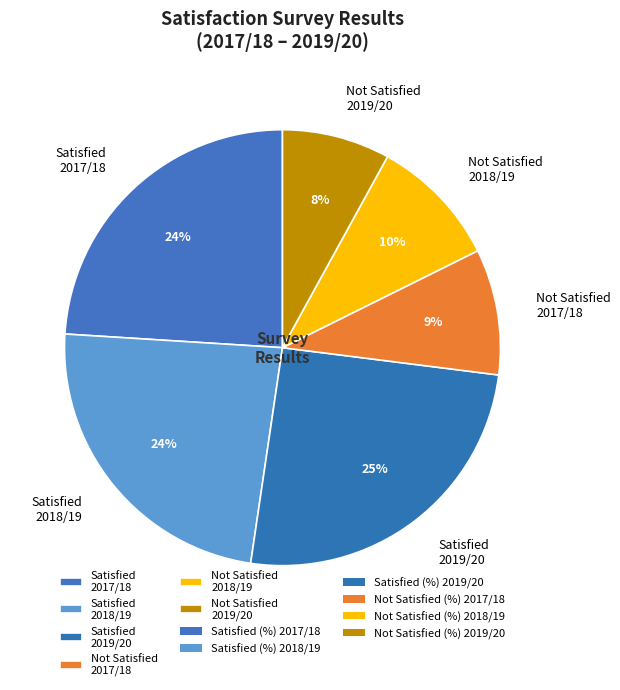

To the nearest percent, what is the combined percentage of Not Satisfied 2017/18 and Not Satisfied 2018/19?

19%